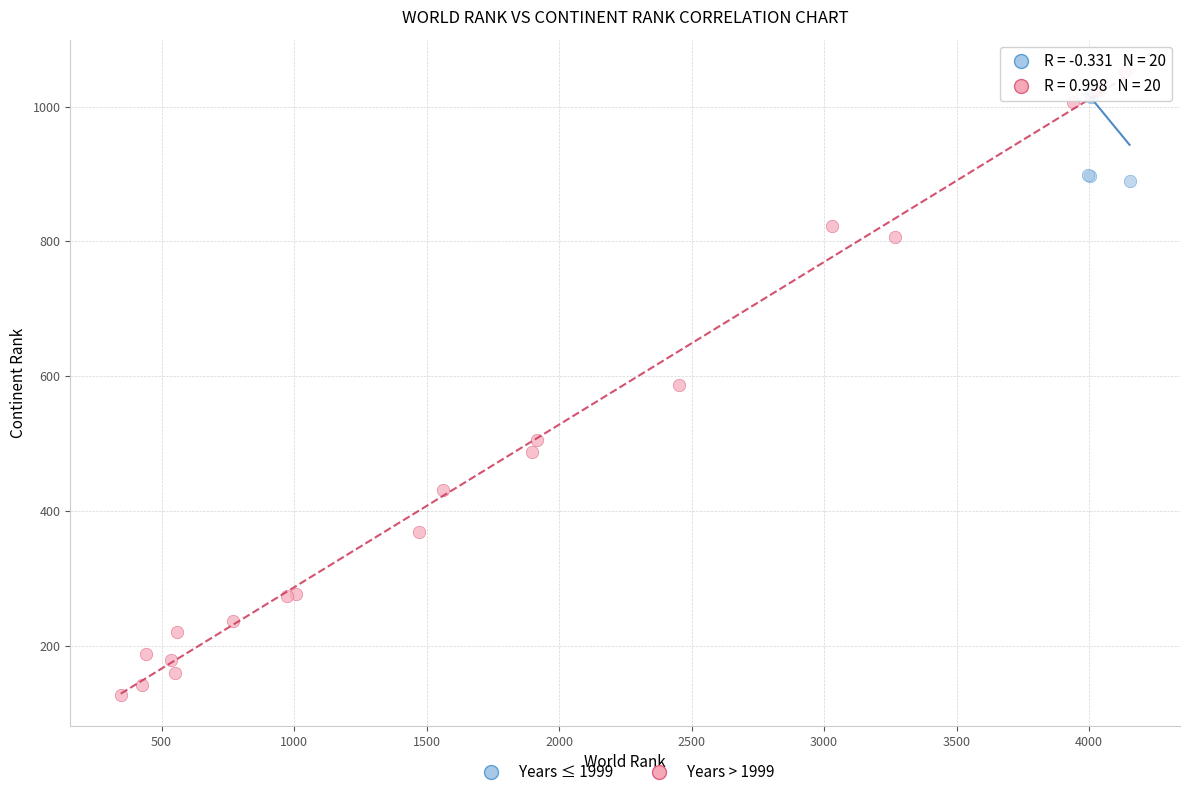

Which series has the widest spread of Y values?

Years > 1999